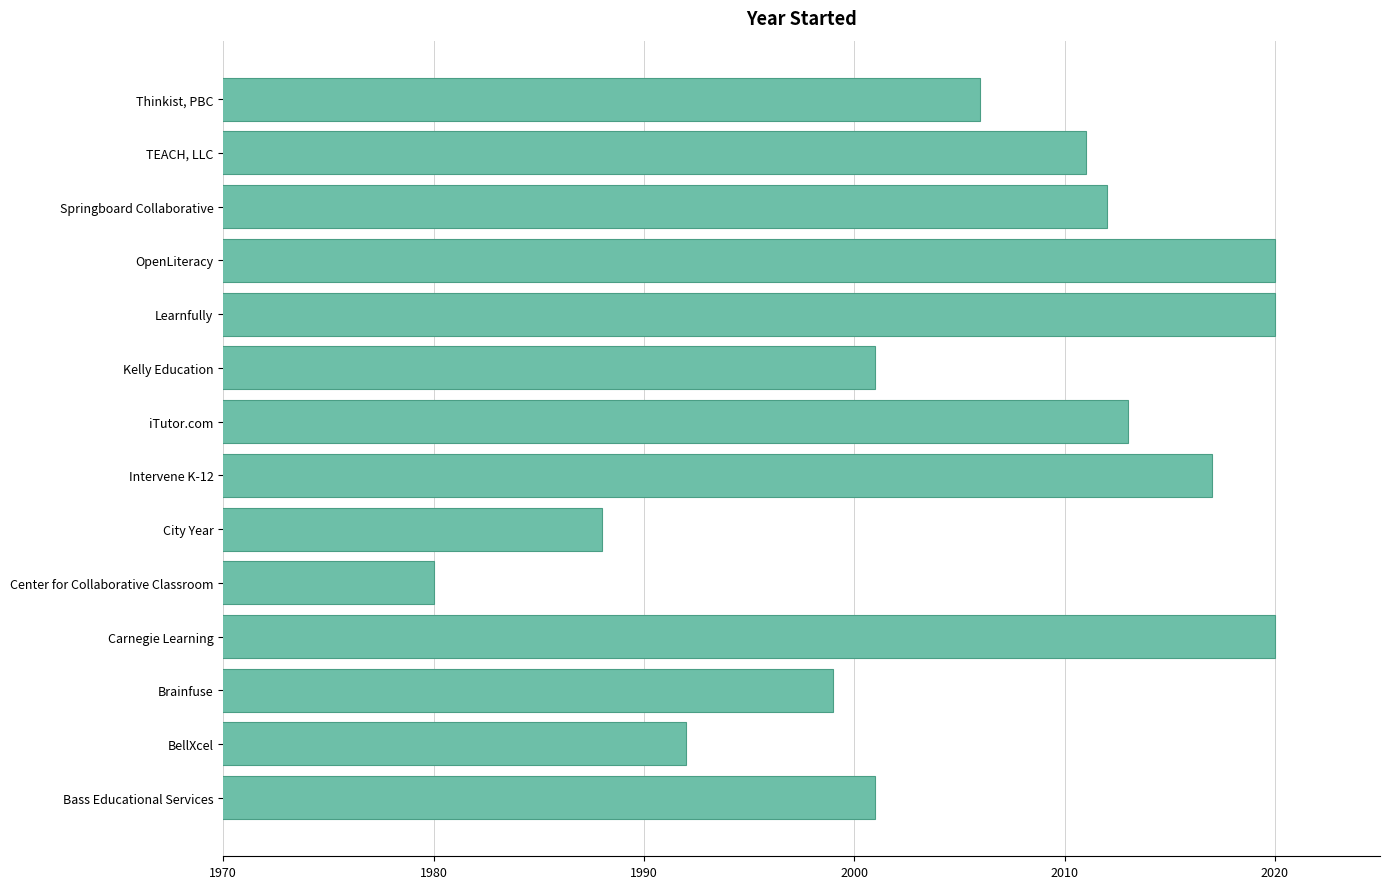

Reading bottom to top, transcribe all the data shown in this chart.

2001	1992	1999	2020	1980	1988	2017	2013	2001	2020	2020	2012	2011	2006